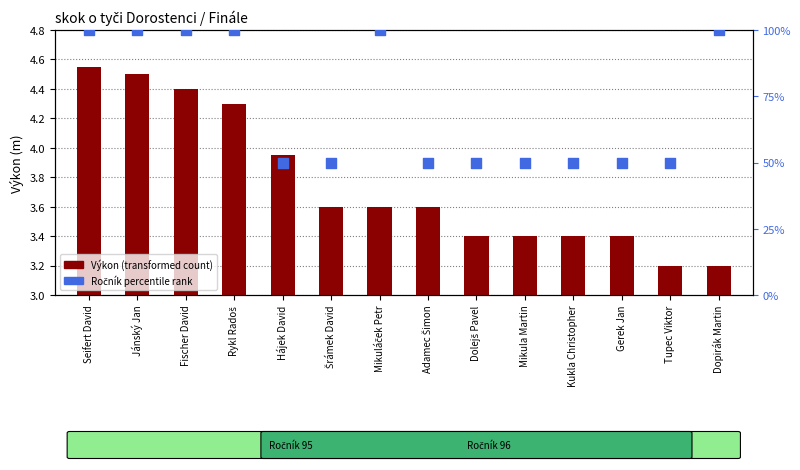

Which series has the widest spread of Y values?

Ročník percentile rank